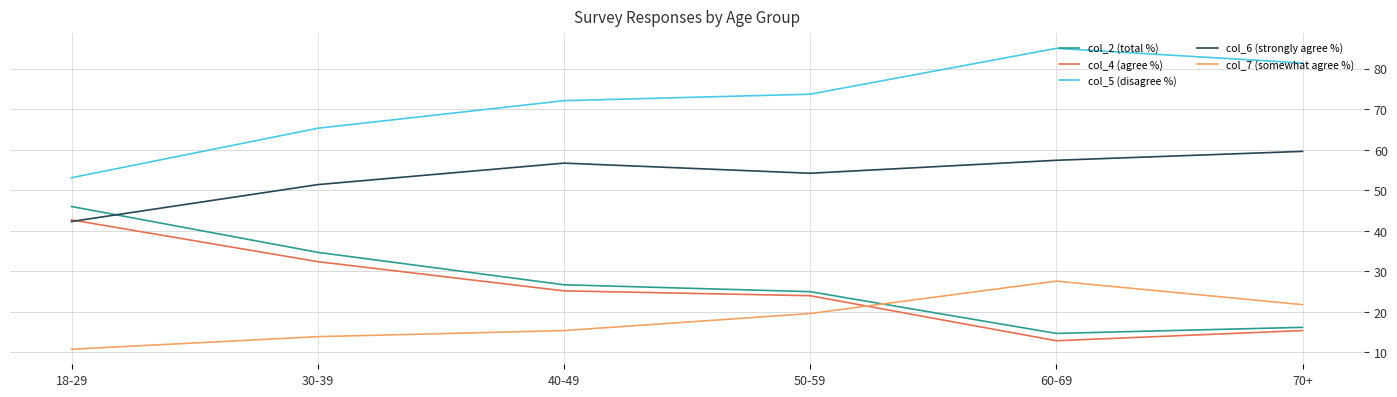

What is the difference between the col_2 (total %) values at 50-59 and 30-39?

9.7